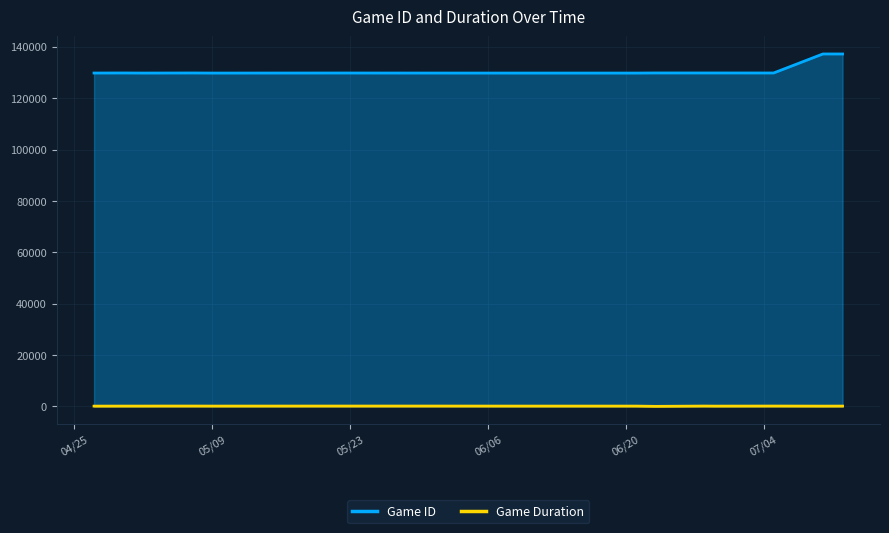

What is the average value of the Game Duration series?

101